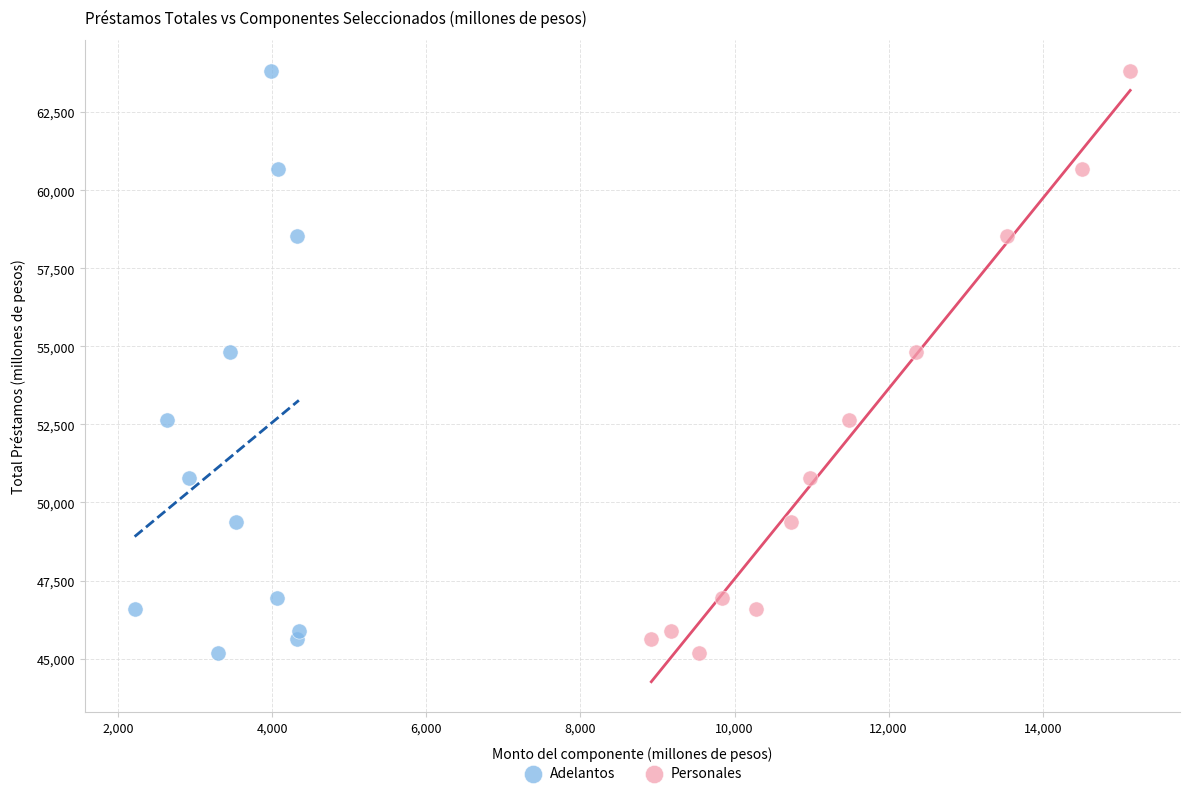

What are all the series names shown in the legend?

Adelantos, Personales